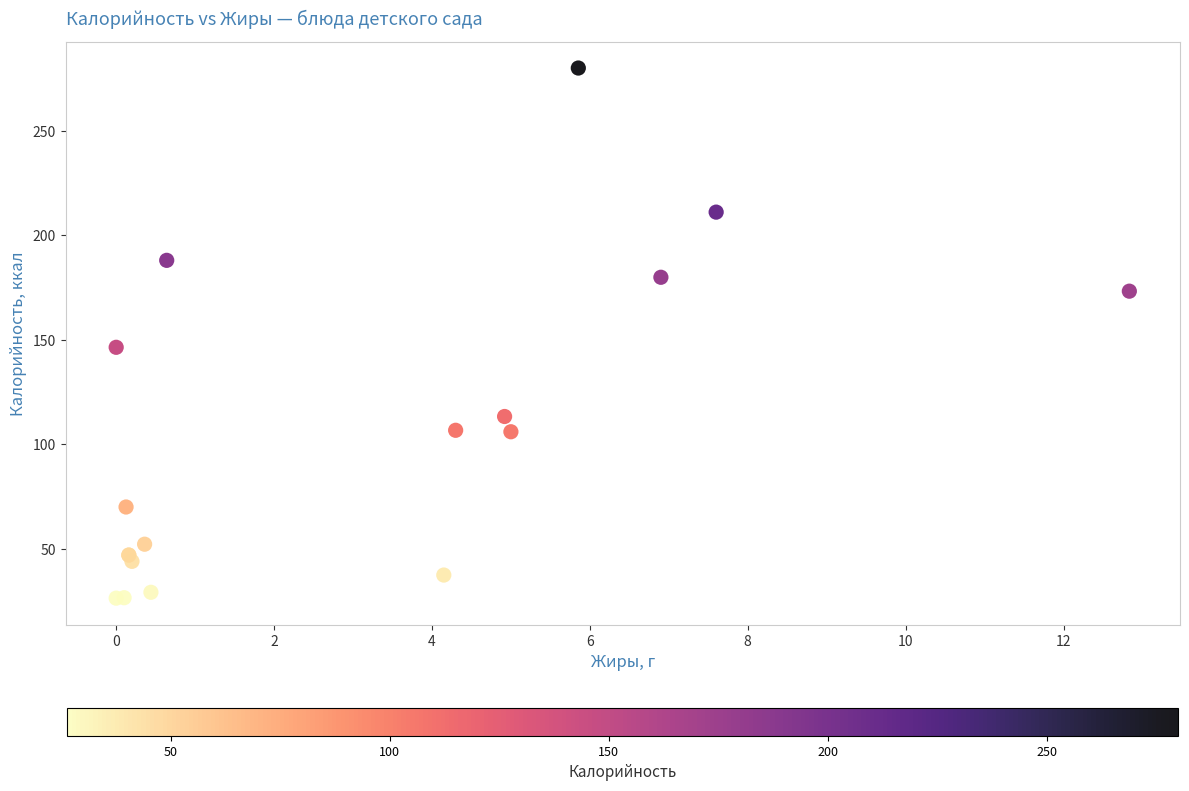

What Y value in the scatter plot is closest to 153?

146.4